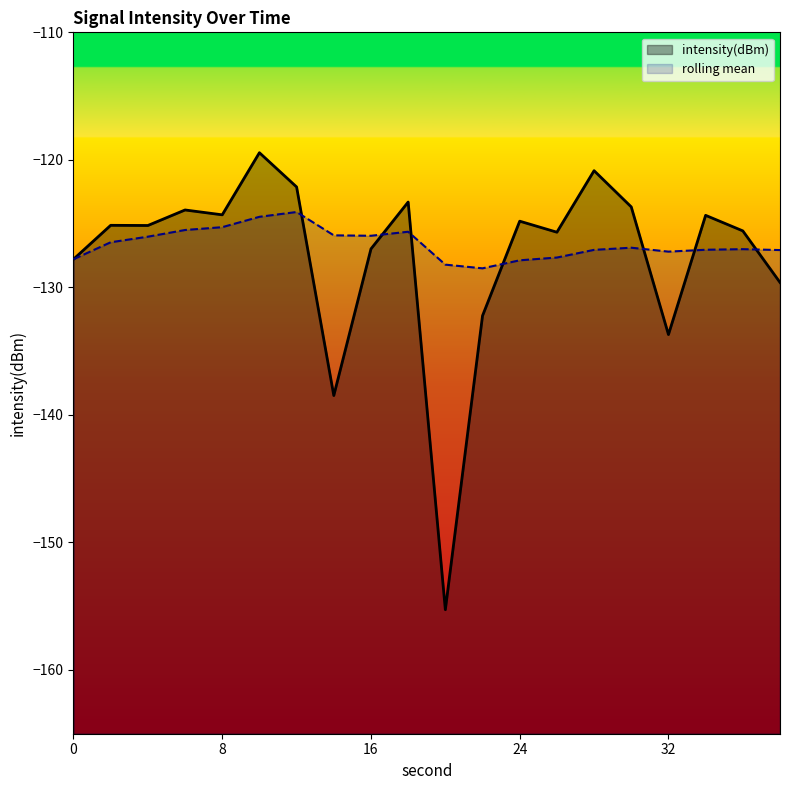

How many values in the intensity(dBm) series exceed -125?

9